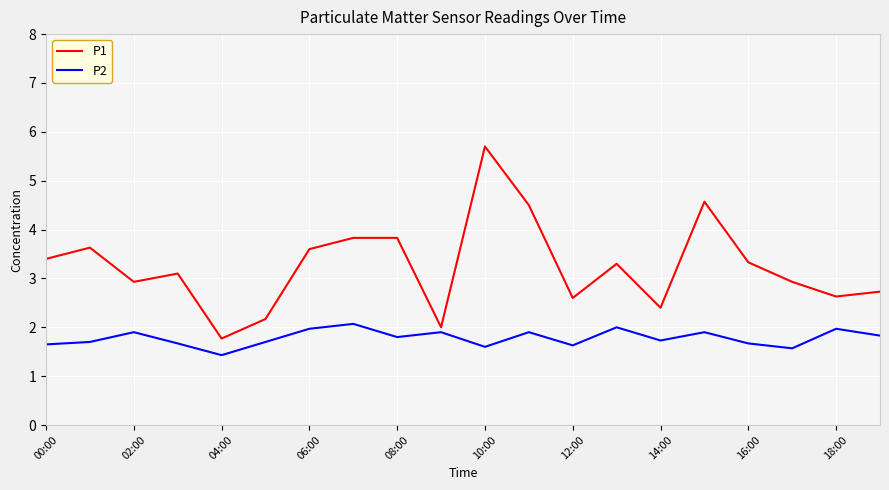

True or false: P1 and P2 intersect in this chart.

False